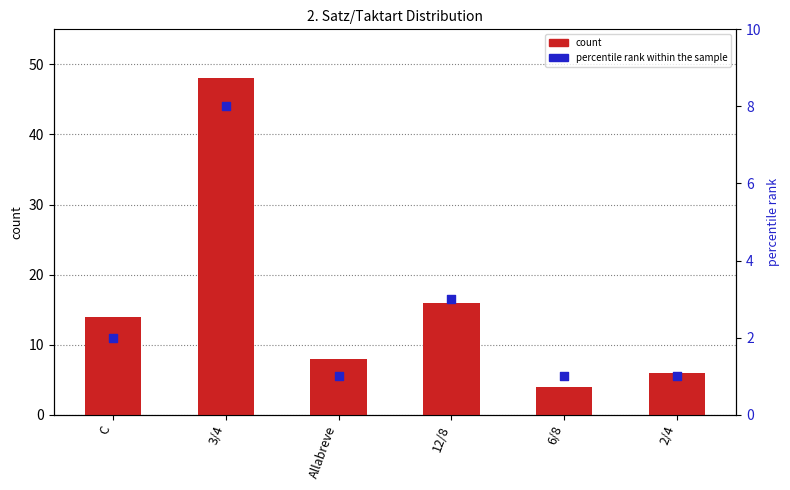

Which series contains the lowest Y value?

percentile rank within the sample